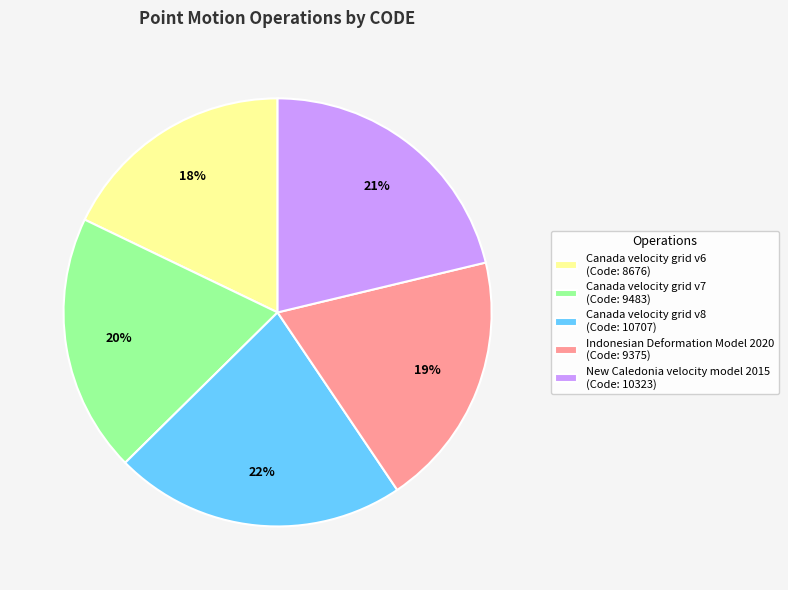

Combined, do Canada velocity grid v6 and Indonesian Deformation Model 2020 account for over 50%?

No